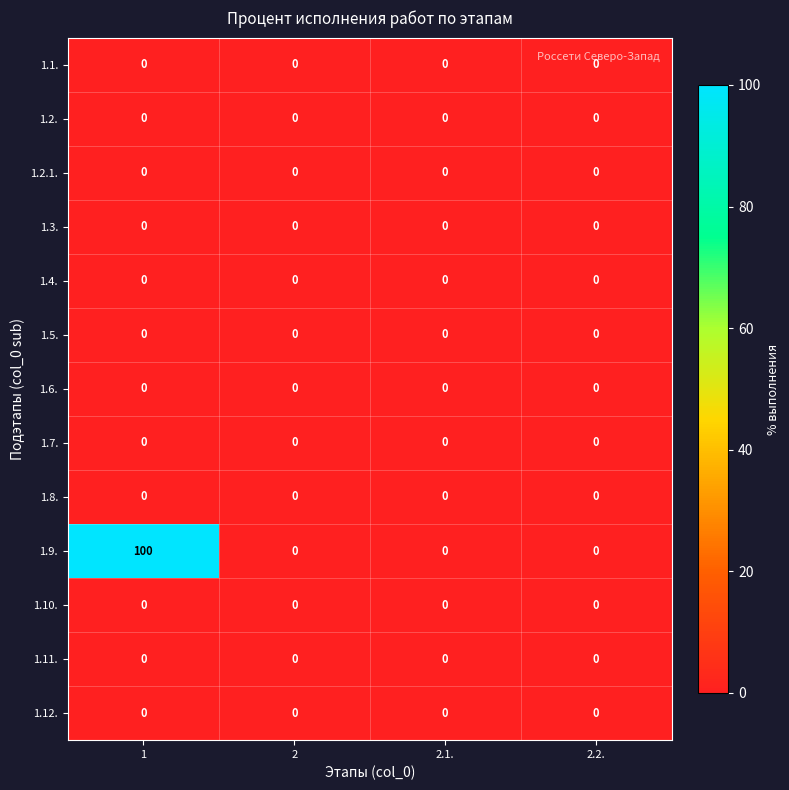

What is the maximum value shown in the chart?

100